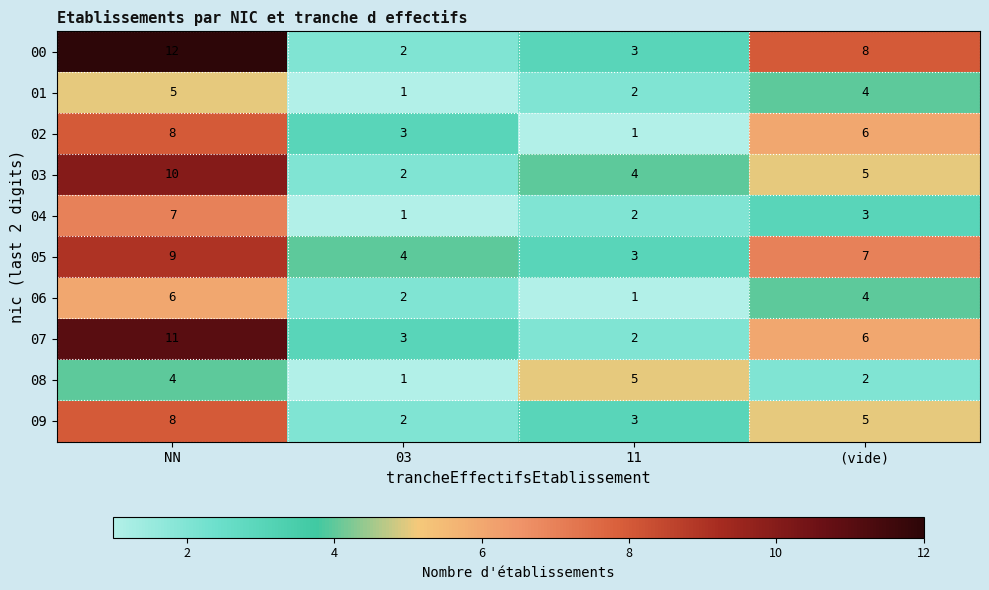

What is the sum of the 00 values at (vide) and 11?

11